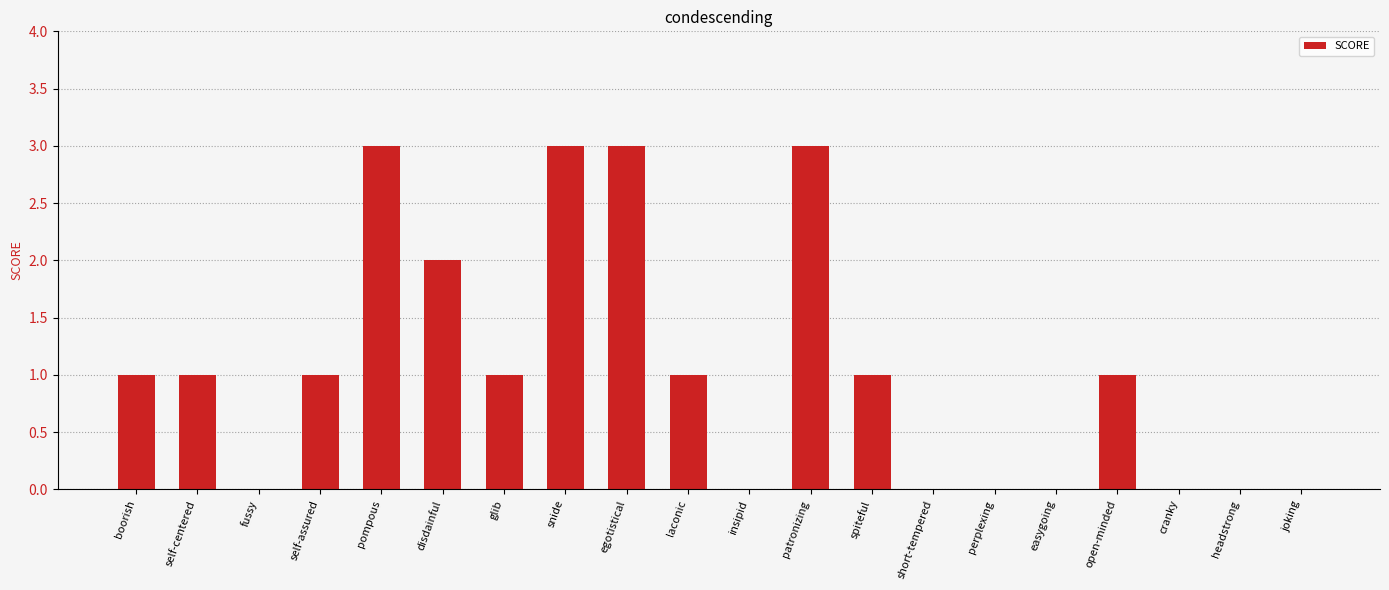

Approximately how many times larger is the value at self-centered compared to disdainful?

0.5